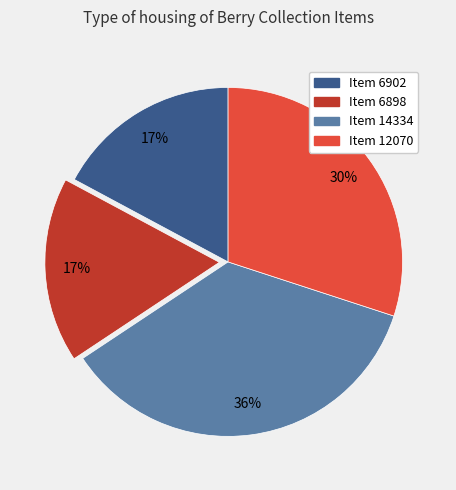

What is the ratio of the value at Item 6902 to the value at Item 14334?

0.5